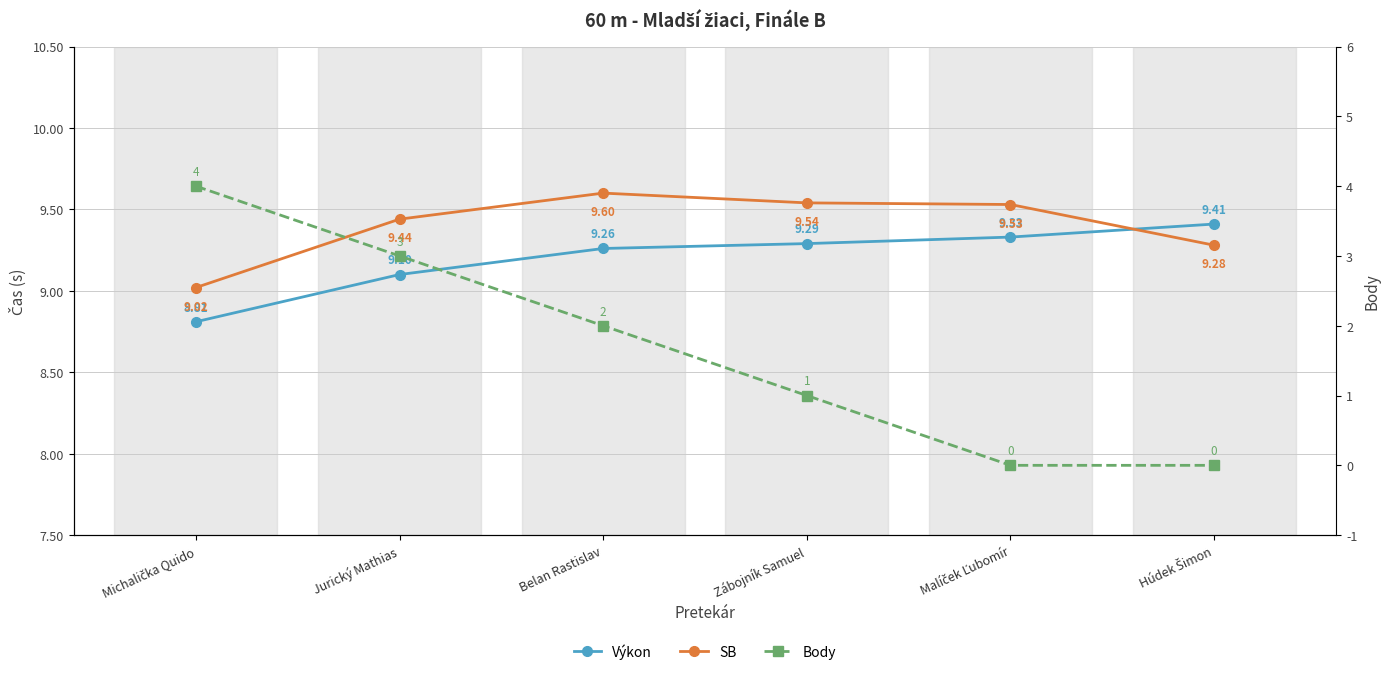

Reading left to right, extract all data points from this chart.

Výkon: Michalička Quido=8.8	Jurický Mathias=9.1	Belan Rastislav=9.3	Zábojník Samuel=9.3	Malíček Ľubomír=9.3	Húdek Šimon=9.4
SB: Michalička Quido=9.0	Jurický Mathias=9.4	Belan Rastislav=9.6	Zábojník Samuel=9.5	Malíček Ľubomír=9.5	Húdek Šimon=9.3
Body: Michalička Quido=4.0	Jurický Mathias=3.0	Belan Rastislav=2.0	Zábojník Samuel=1.0	Malíček Ľubomír=0.0	Húdek Šimon=0.0